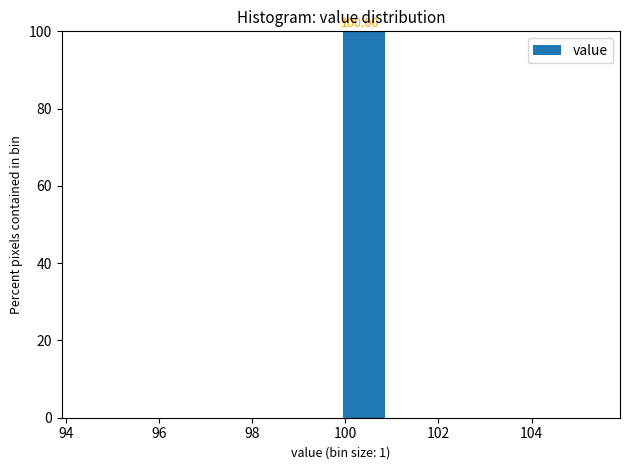

Which range on the x-axis has the tallest bar?

99.9 to 100.9